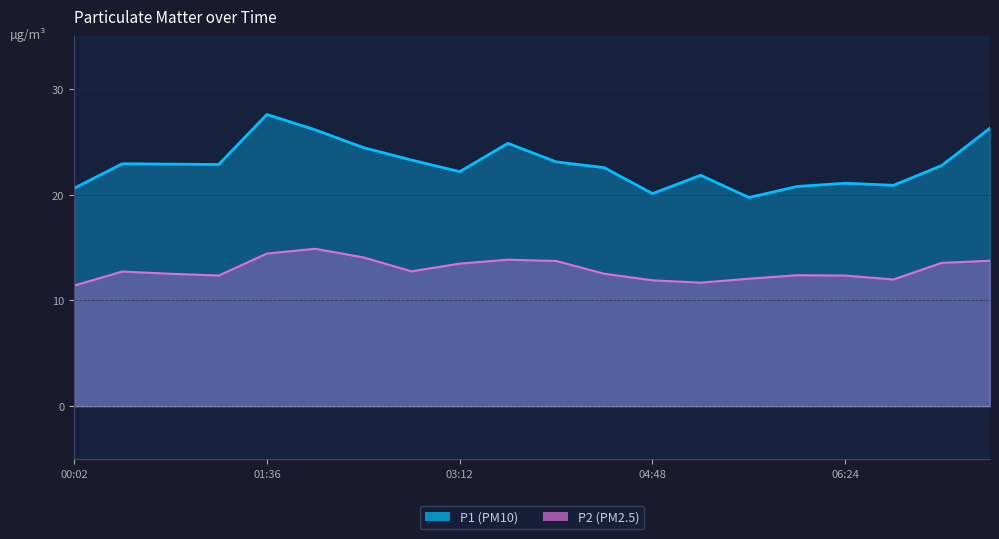

How many interior local valleys does the P2 series have?

4